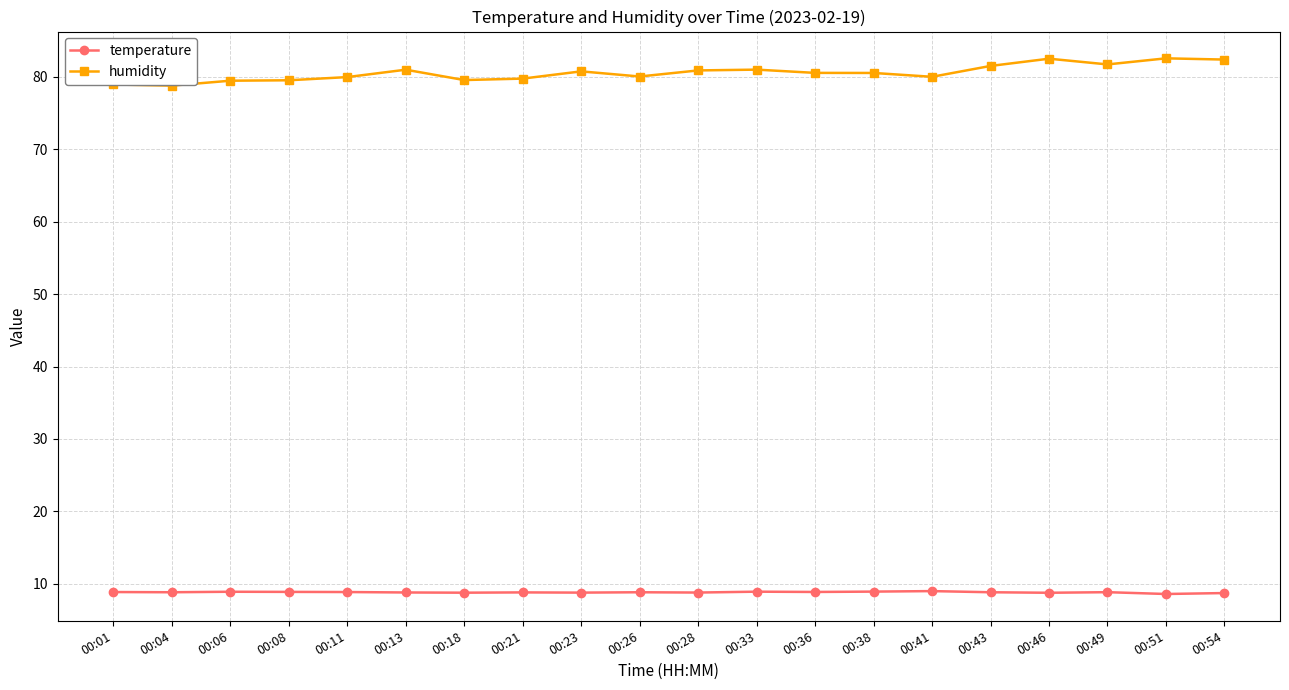

What is the total value across all series at 00:08?

88.4